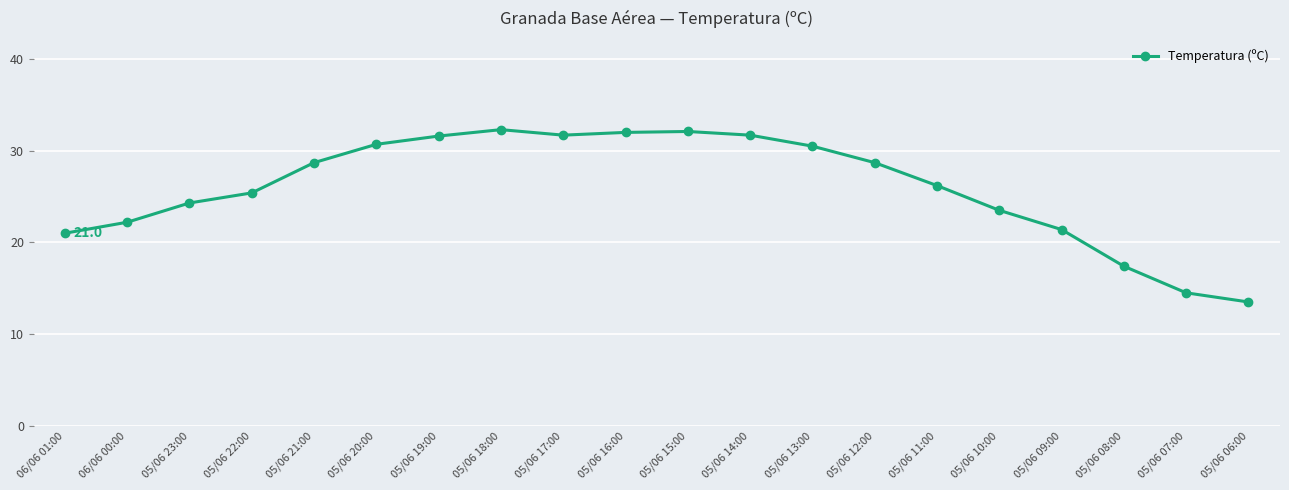

Where is the first local maximum?

05/06 18:00